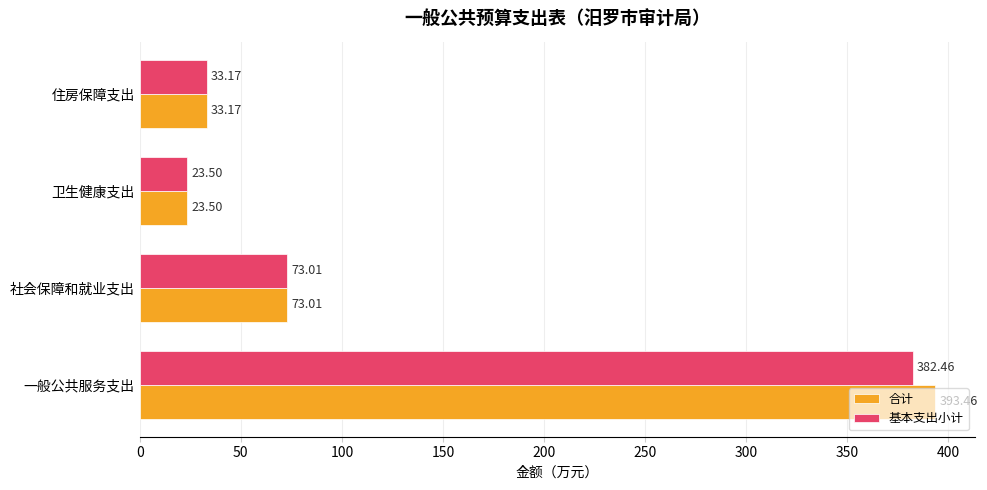

What is the average value of the 合计 series?

130.8